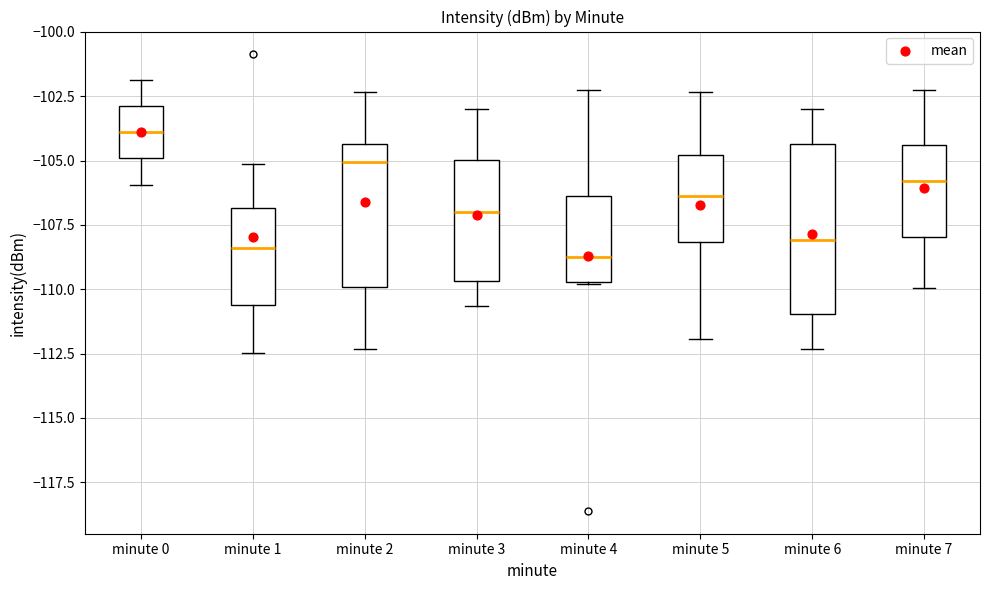

Where does the median line of the box for minute 0 sit on the y-axis? The values are not printed on the chart, so give them approximately, as read against the axis.

-104.0